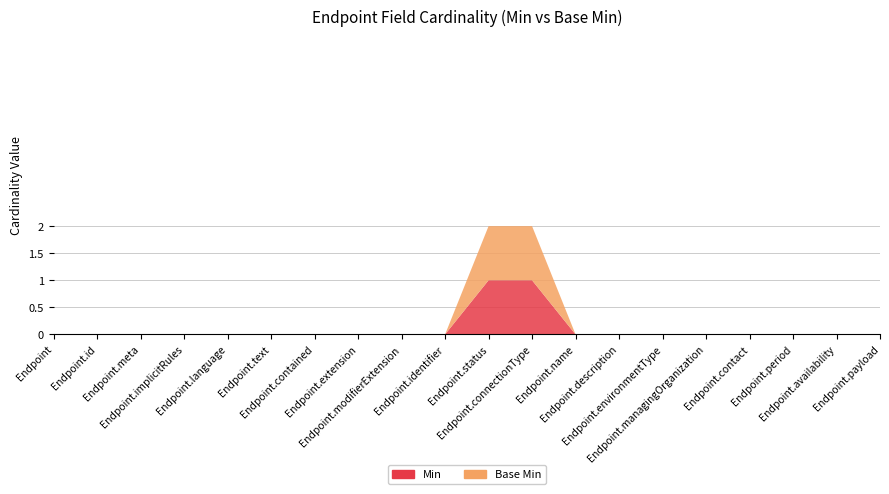

Reading left to right, what are all the values shown in this chart?

Min: 0	0	0	0	0	0	0	0	0	0	1	1	0	0	0	0	0	0	0	0
Base Min: 0	0	0	0	0	0	0	0	0	0	1	1	0	0	0	0	0	0	0	0